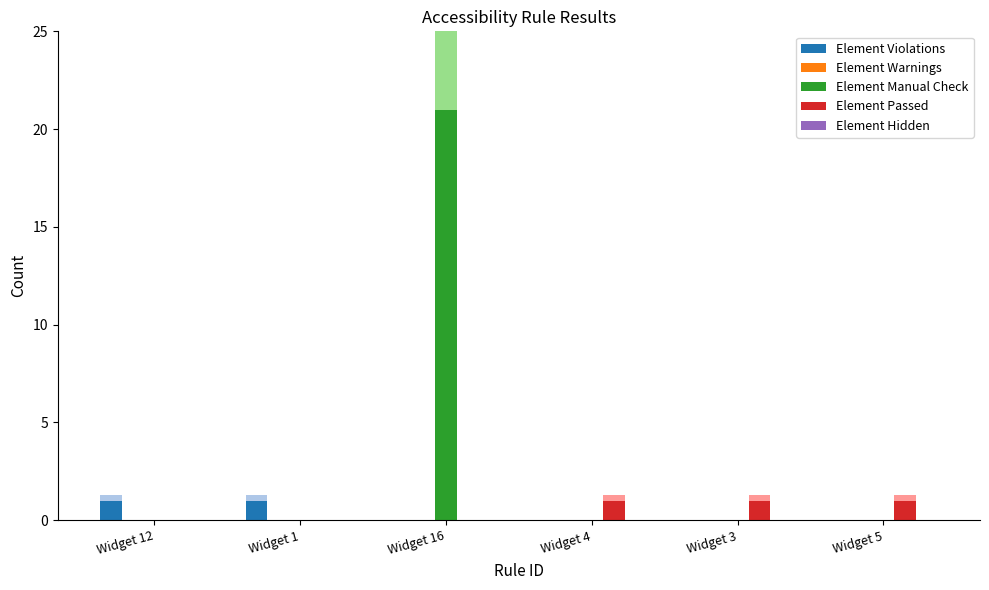

What is the difference between the maximum and minimum values in the Element Passed series?

1